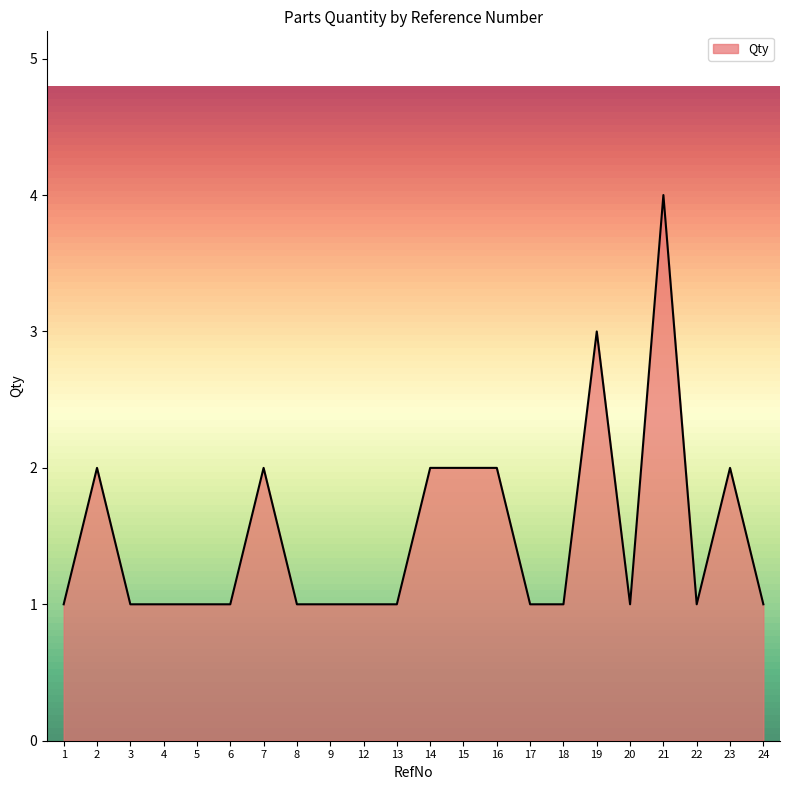

The chart shows a value of 6 at 21. True or false?

False